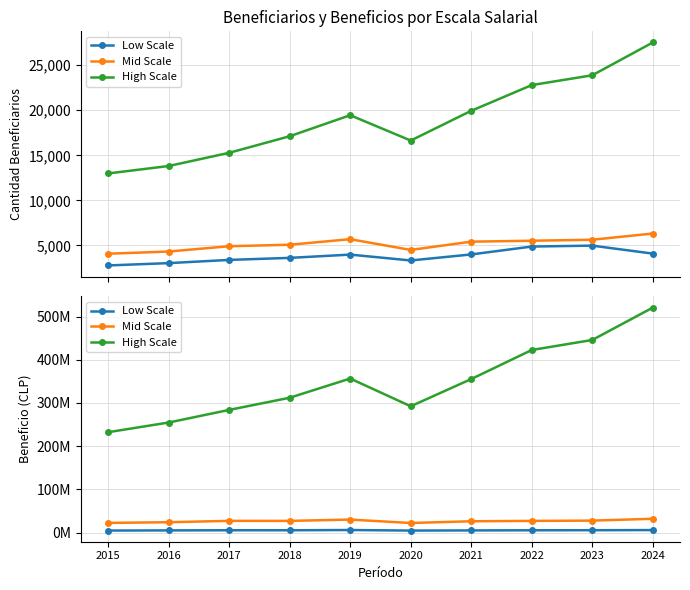

What is the sum of the Mid Scale values at 2019 and 2016?

53817564.2